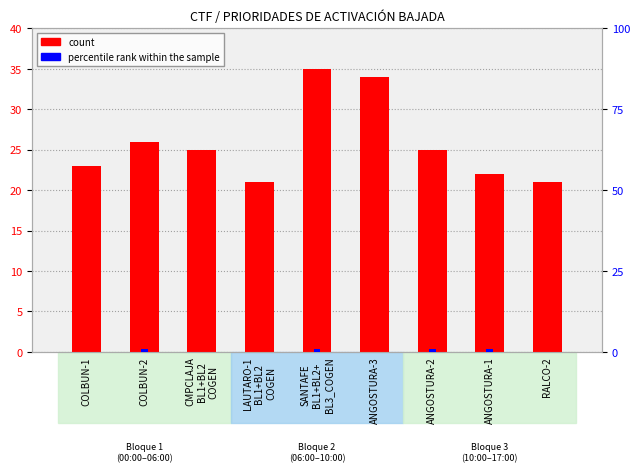

Between COLBUN-2 and ANGOSTURA-2, which is larger?

COLBUN-2